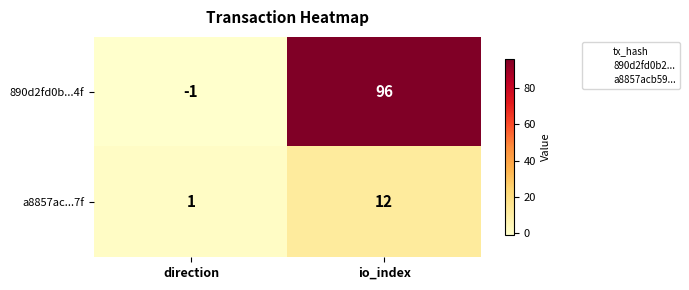

Which series has the widest spread of values?

890d2fd0b...4f